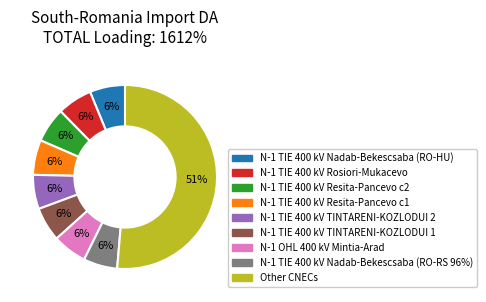

Is there any slice that represents more than half of the pie?

Yes